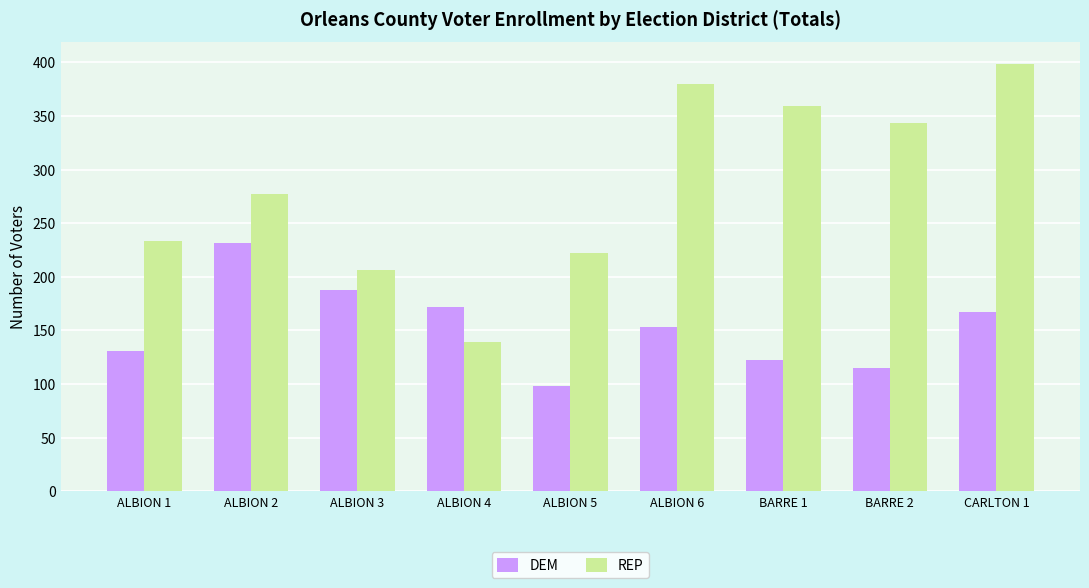

At which category is the sum across all series the highest?

CARLTON 1